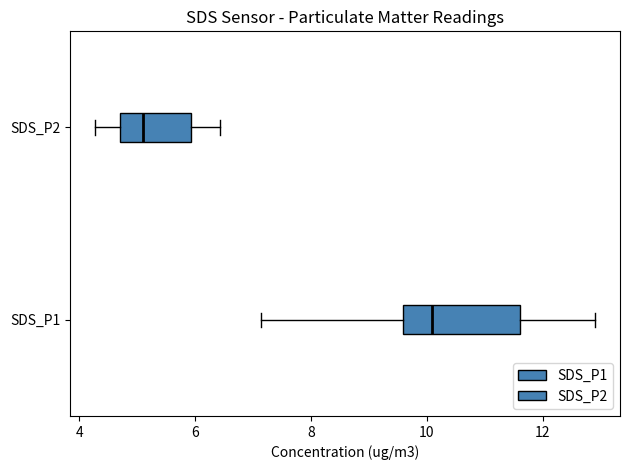

Comparing the boxes themselves (not the whiskers), which one is the widest?

SDS_P1